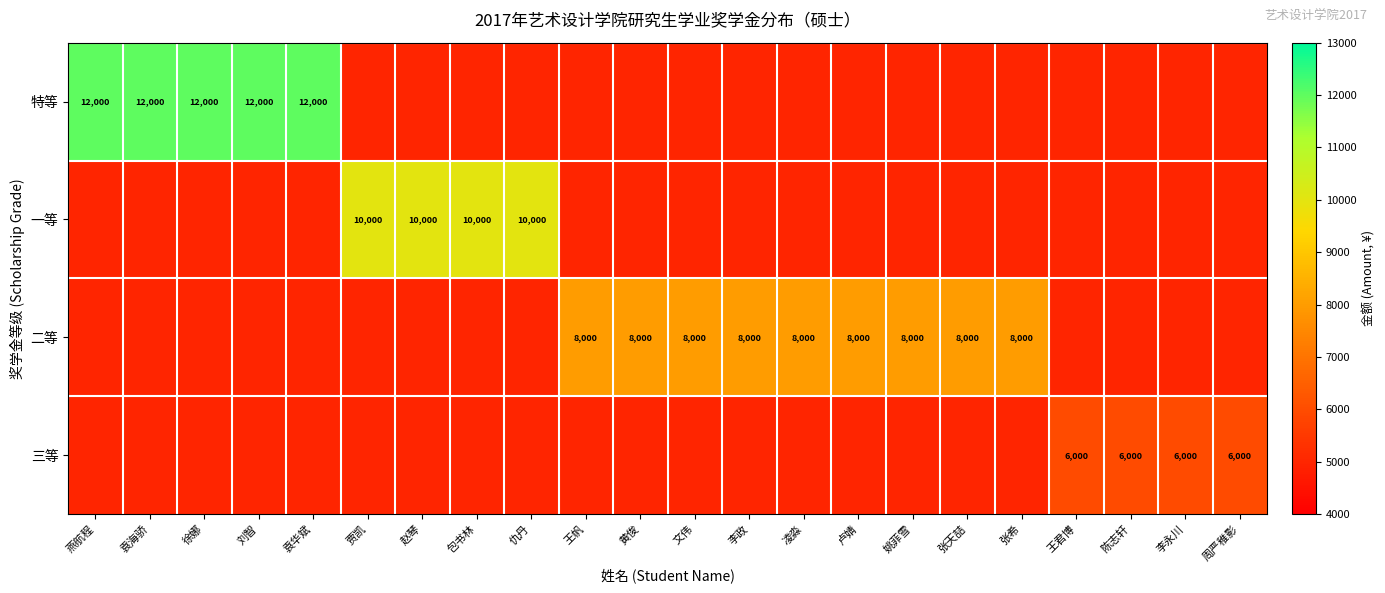

The 特等 series shows 12000 at 徐娜. True or false?

True